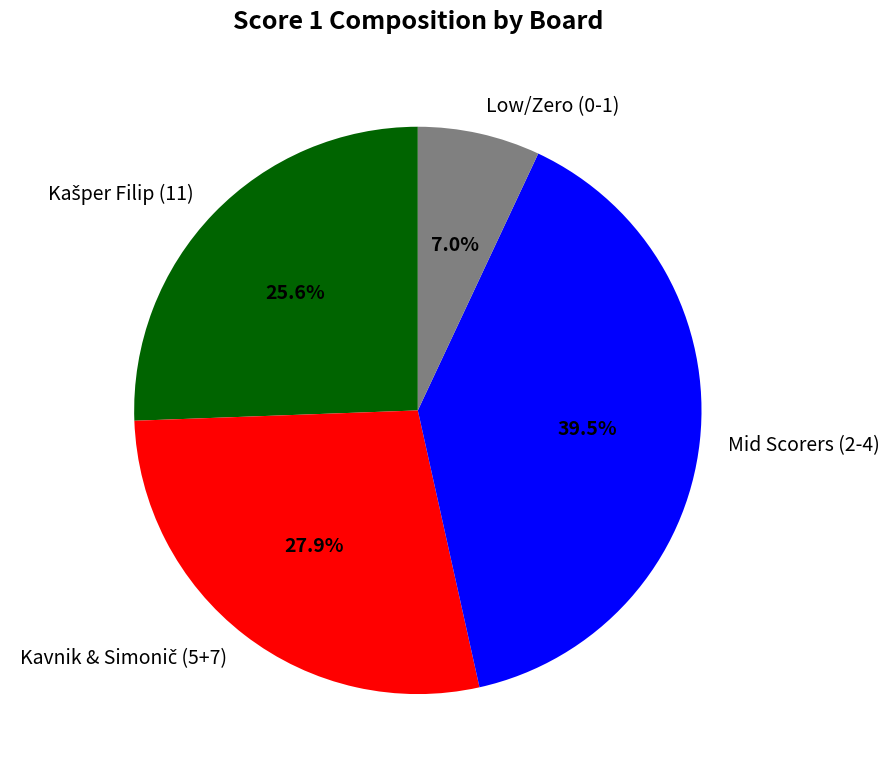

How much of the chart is everything except Low/Zero (0-1)?

93.0%